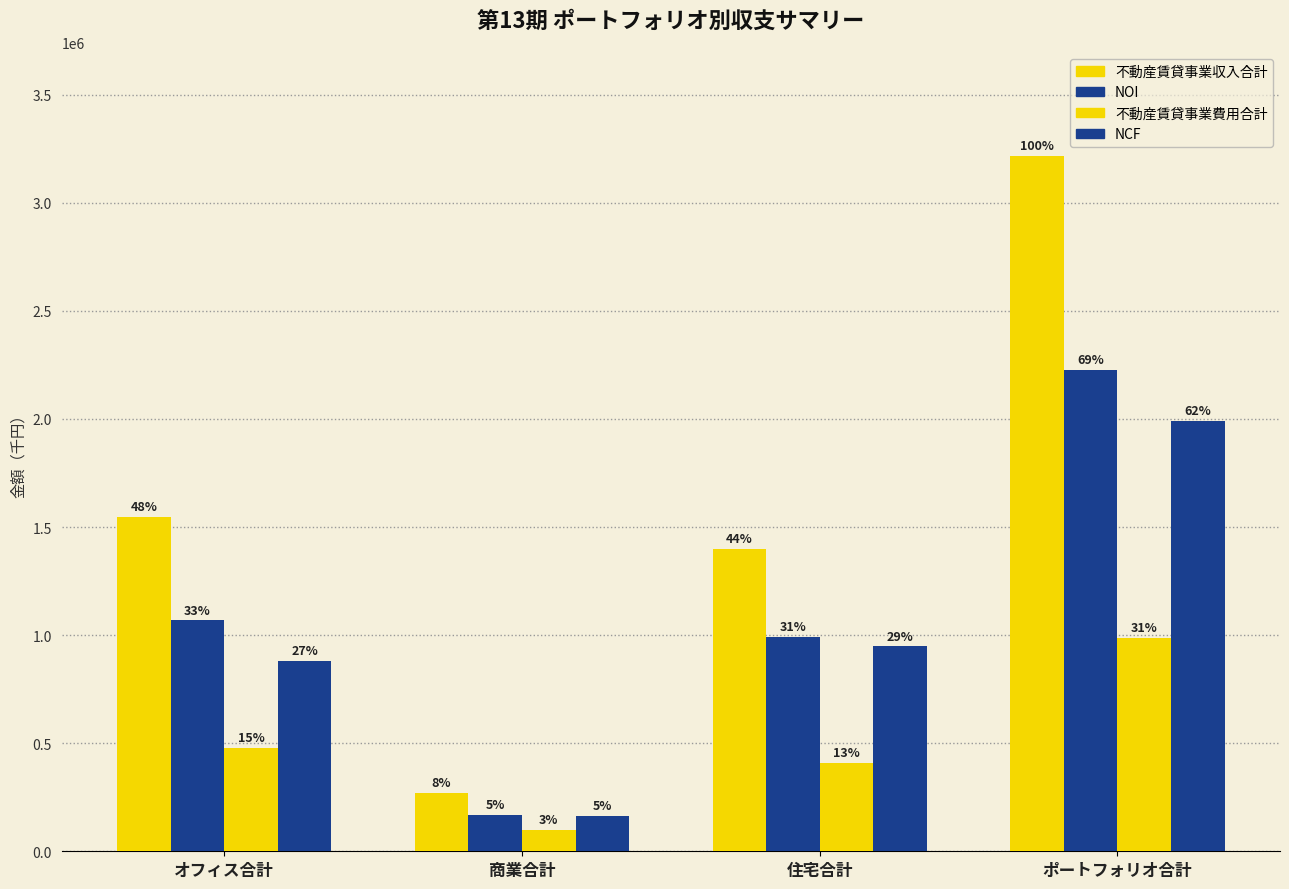

What is the difference between the second highest and minimum values in the 不動産賃貸事業費用合計 series?

380162